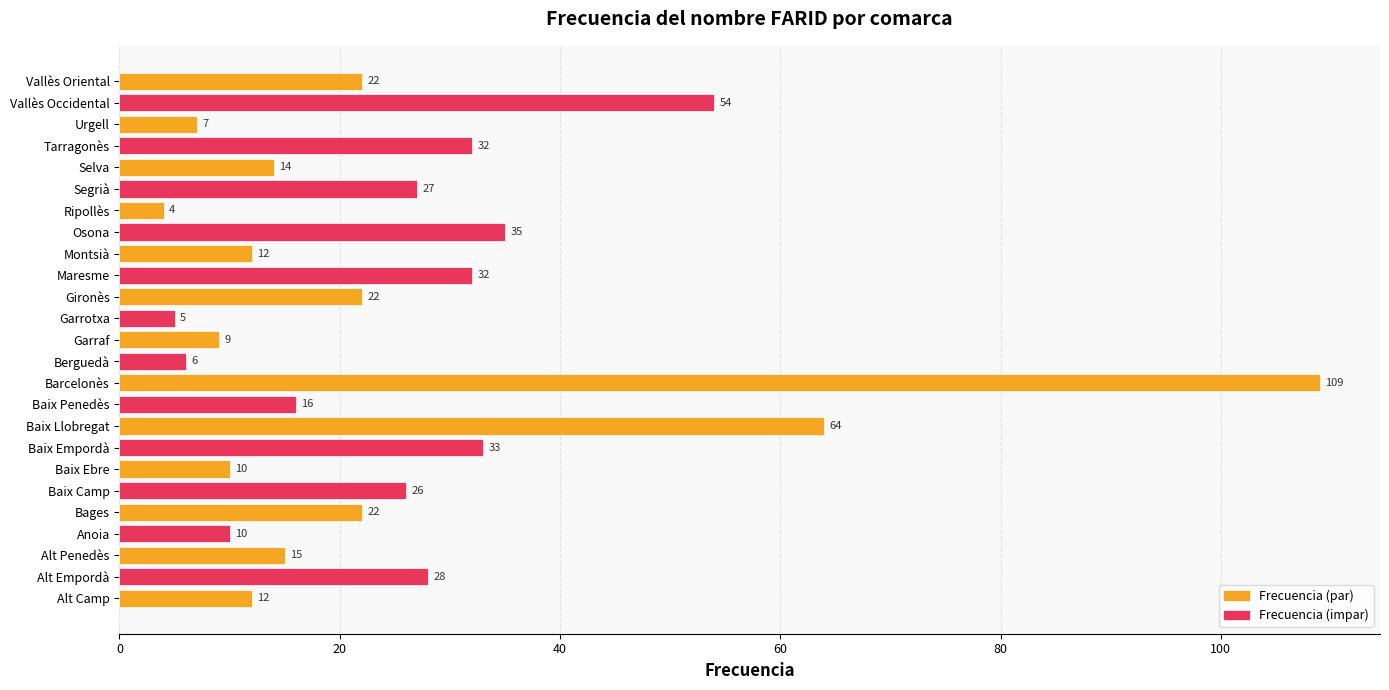

Does the chart contain any negative values?

No